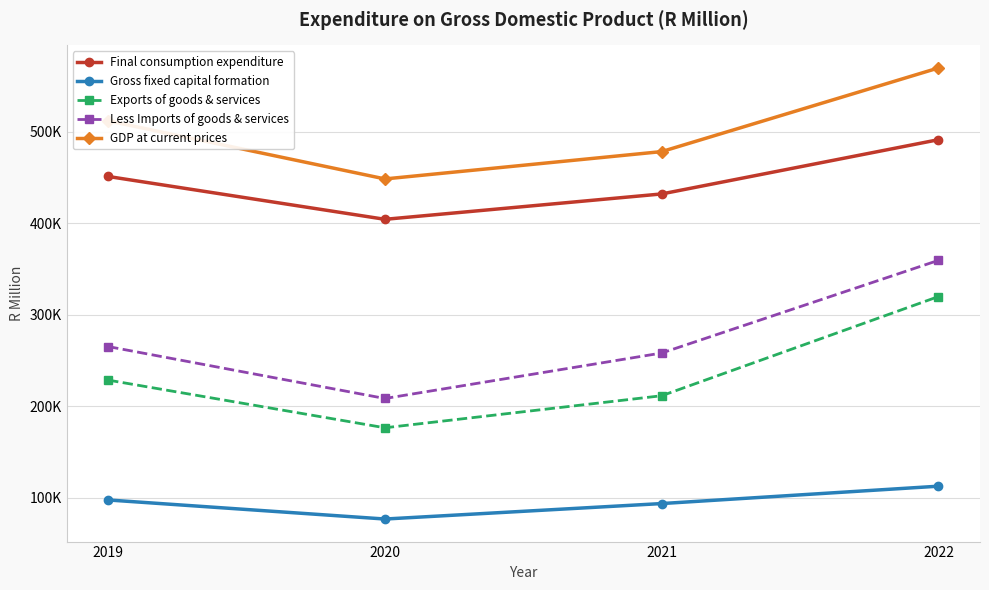

What are all the series names shown in the legend?

Final consumption expenditure, Gross fixed capital formation, Exports of goods & services, Less Imports of goods & services, GDP at current prices